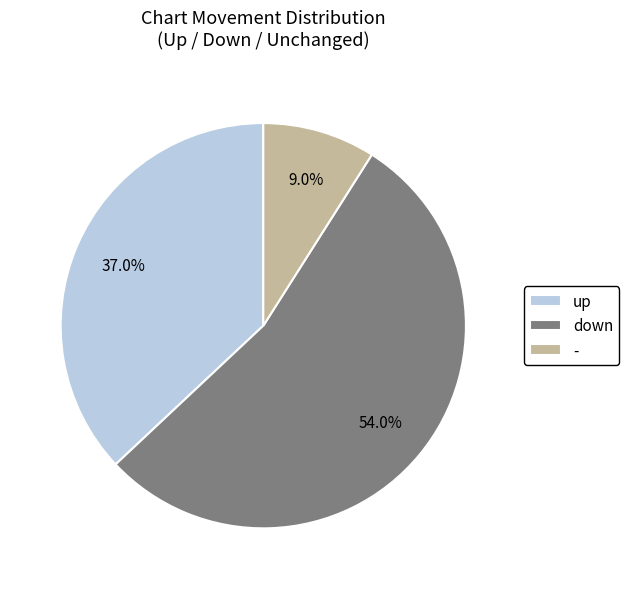

What is the ratio of the value at down to the value at up?

1.5